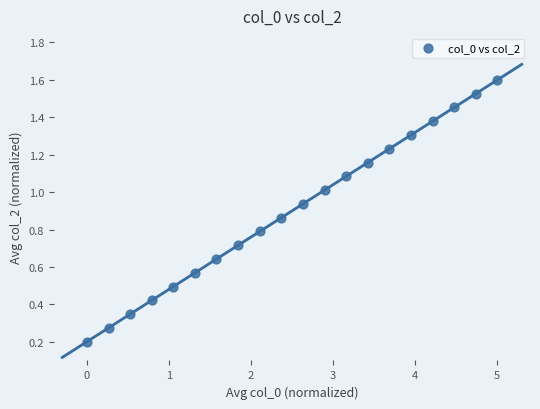

What is the range of X values (max minus min)?

5.0